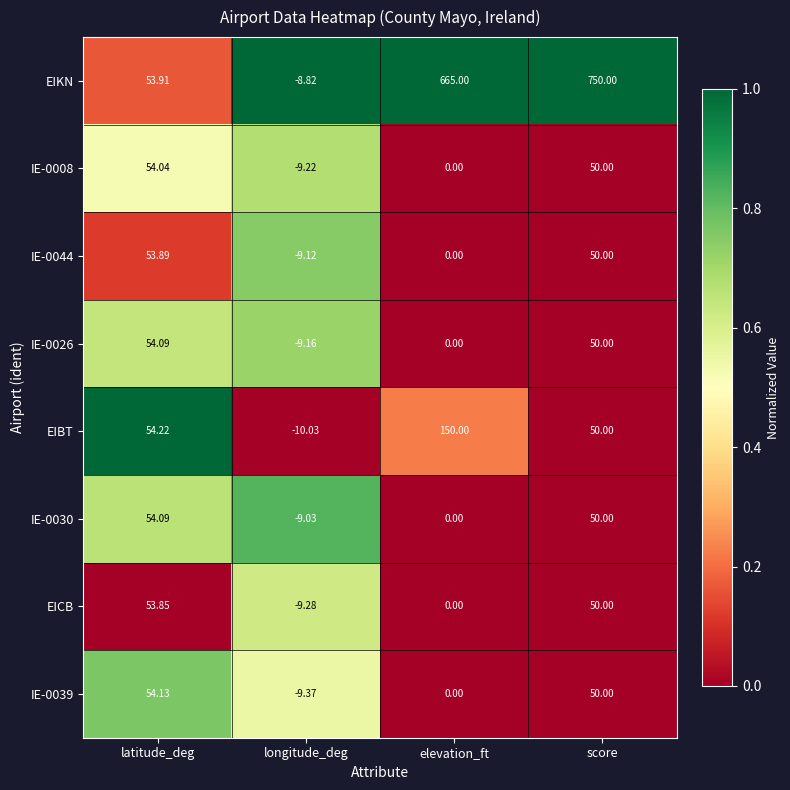

Which label corresponds to the smallest value in the chart?

longitude_deg